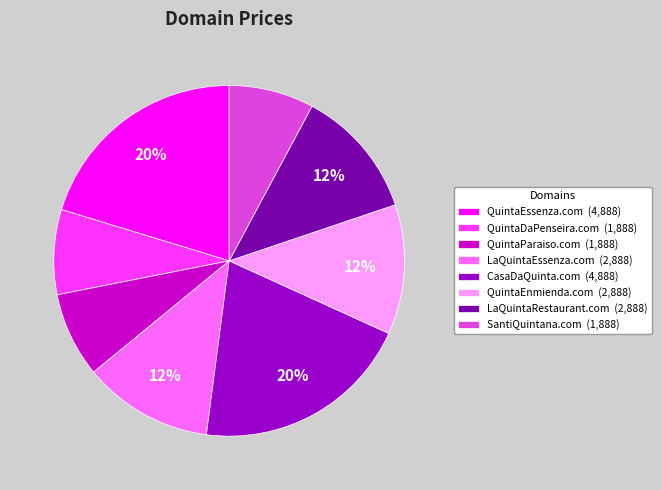

What percentage is the CasaDaQuinta.com (4,888) slice, to the nearest percent?

20%